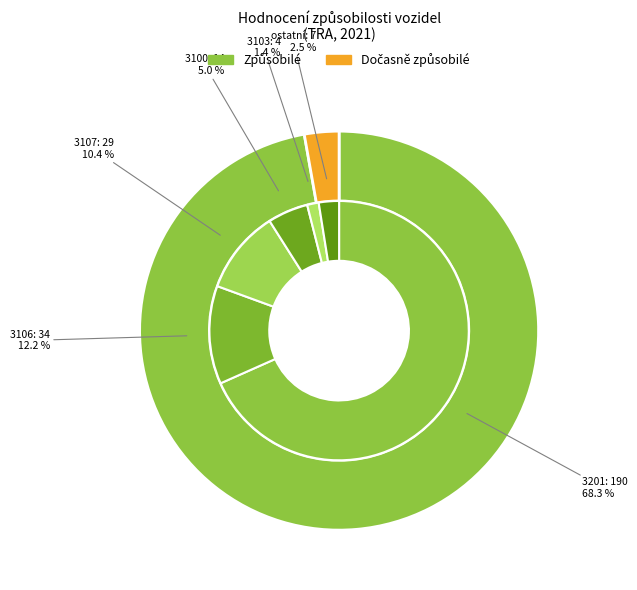

Which has a higher value, Způsobilé (3124) or Způsobilé (3103)?

Způsobilé (3103)